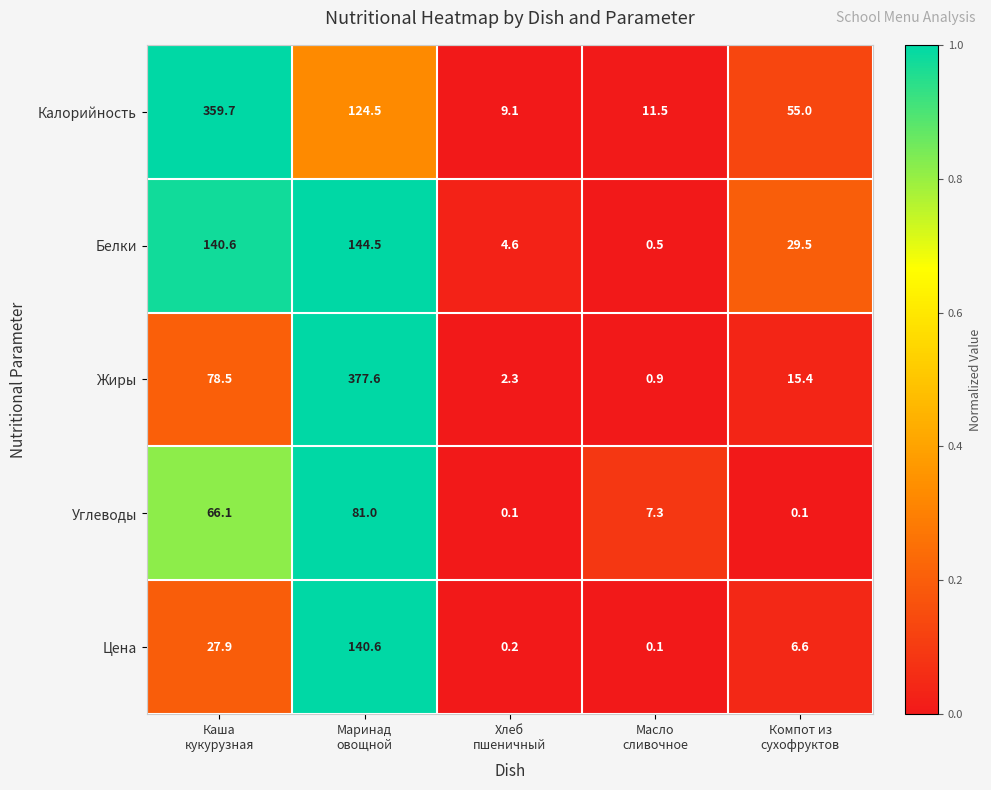

How many series are shown in this chart?

5